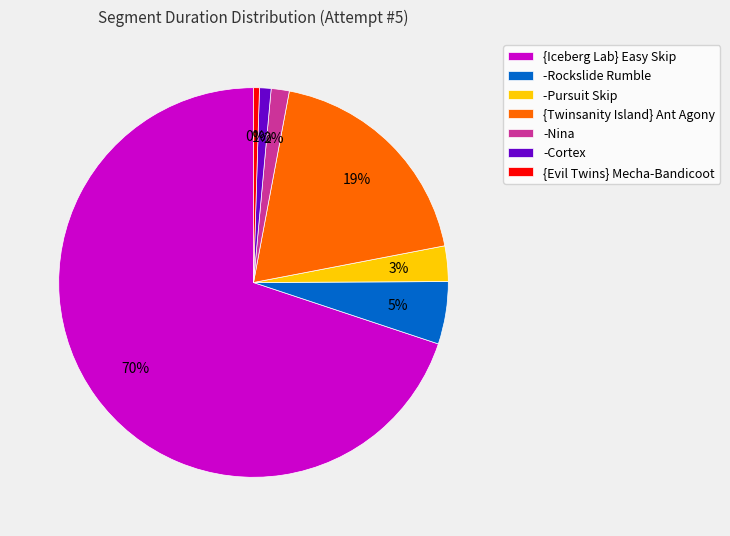

How many segments does this pie chart have?

7